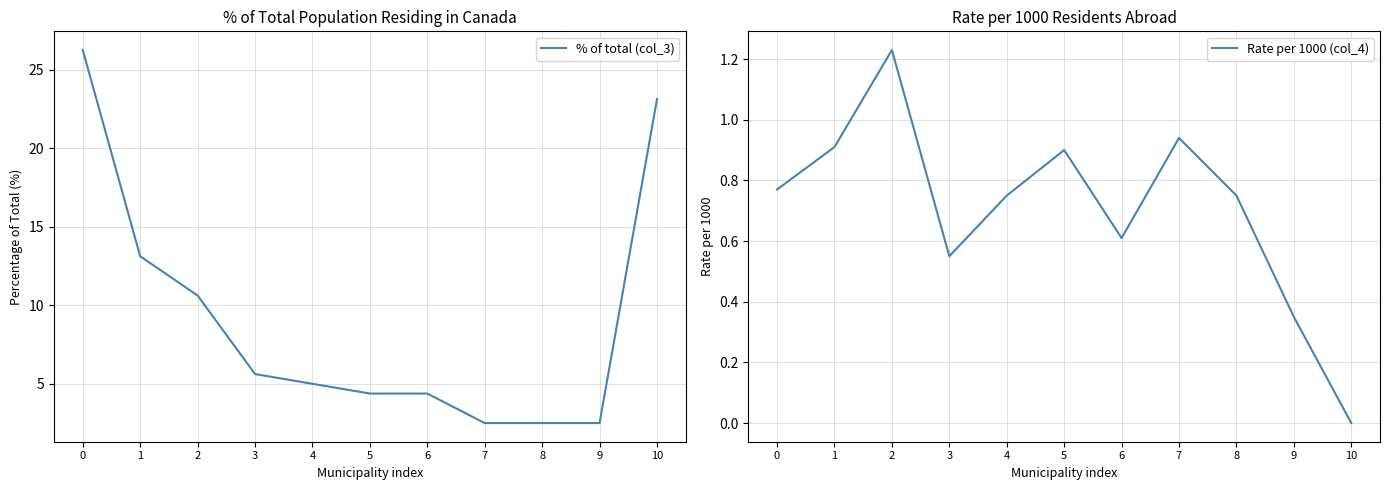

Where is % of total (col_3) nearest to the value 14?

1